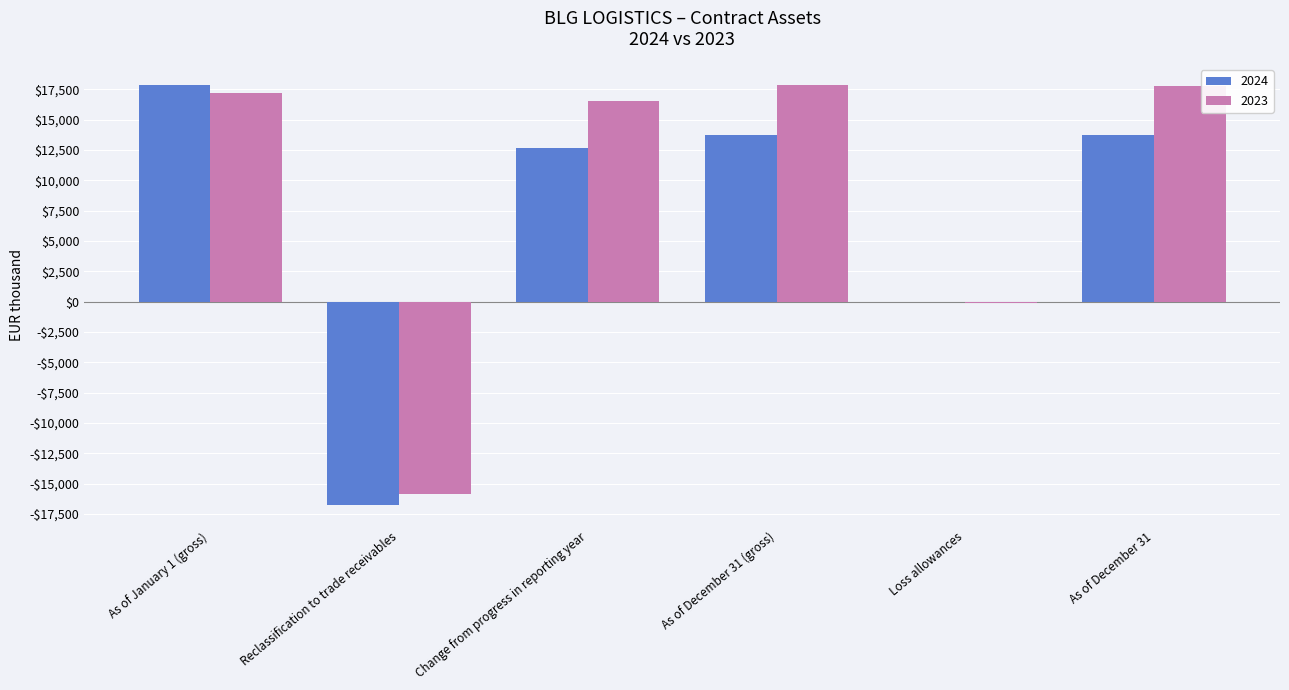

What are all the series names shown in the legend?

2024, 2023